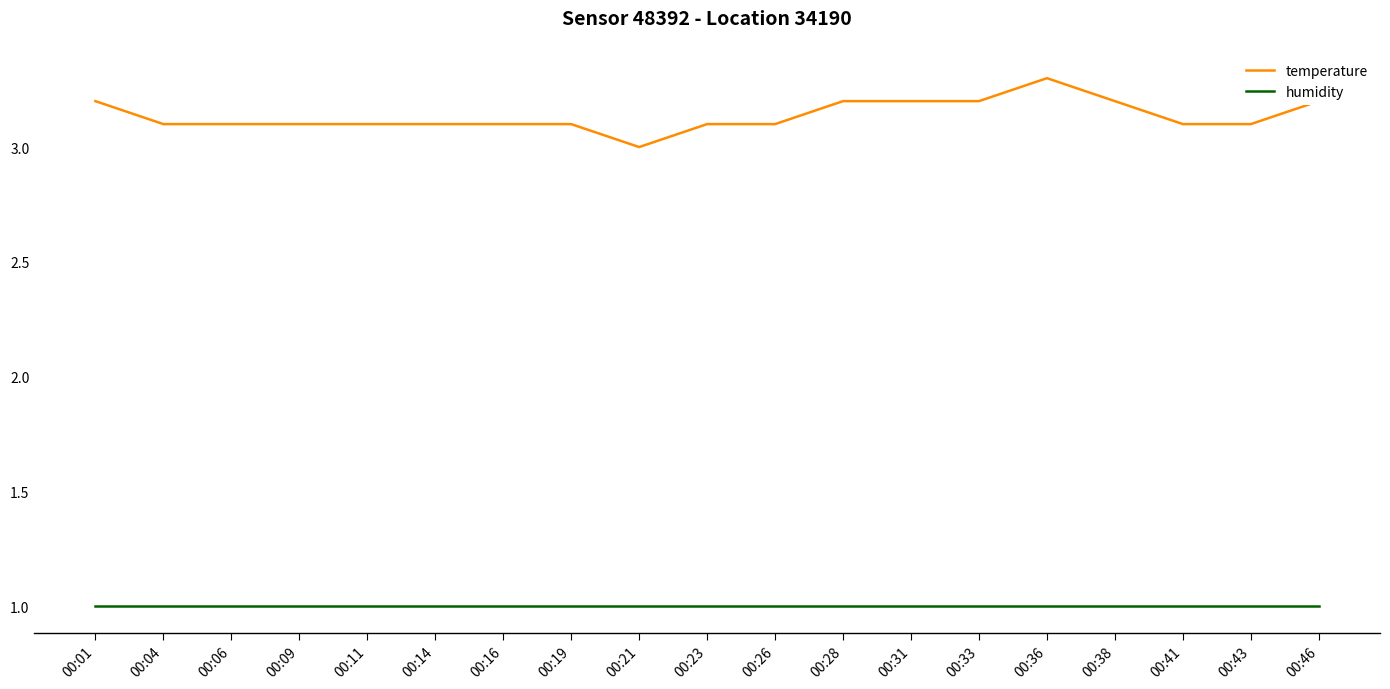

What is the total value across all series at 00:26?

4.1